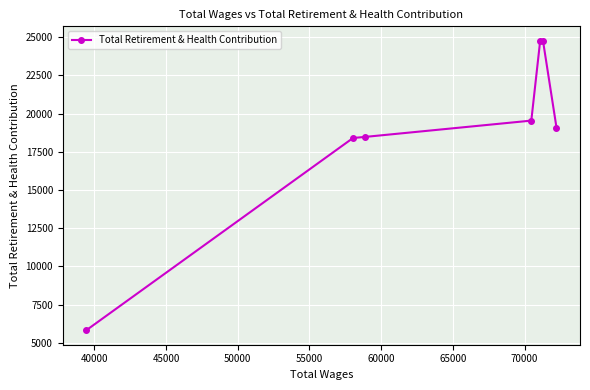

What is the average value?

18694